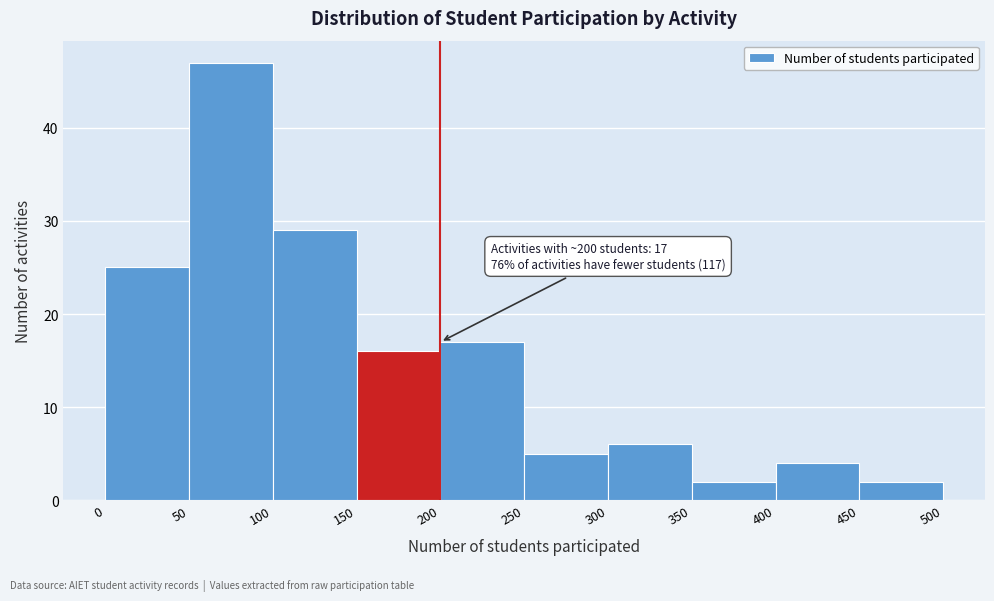

Which range on the x-axis has the tallest bar?

50 to 100